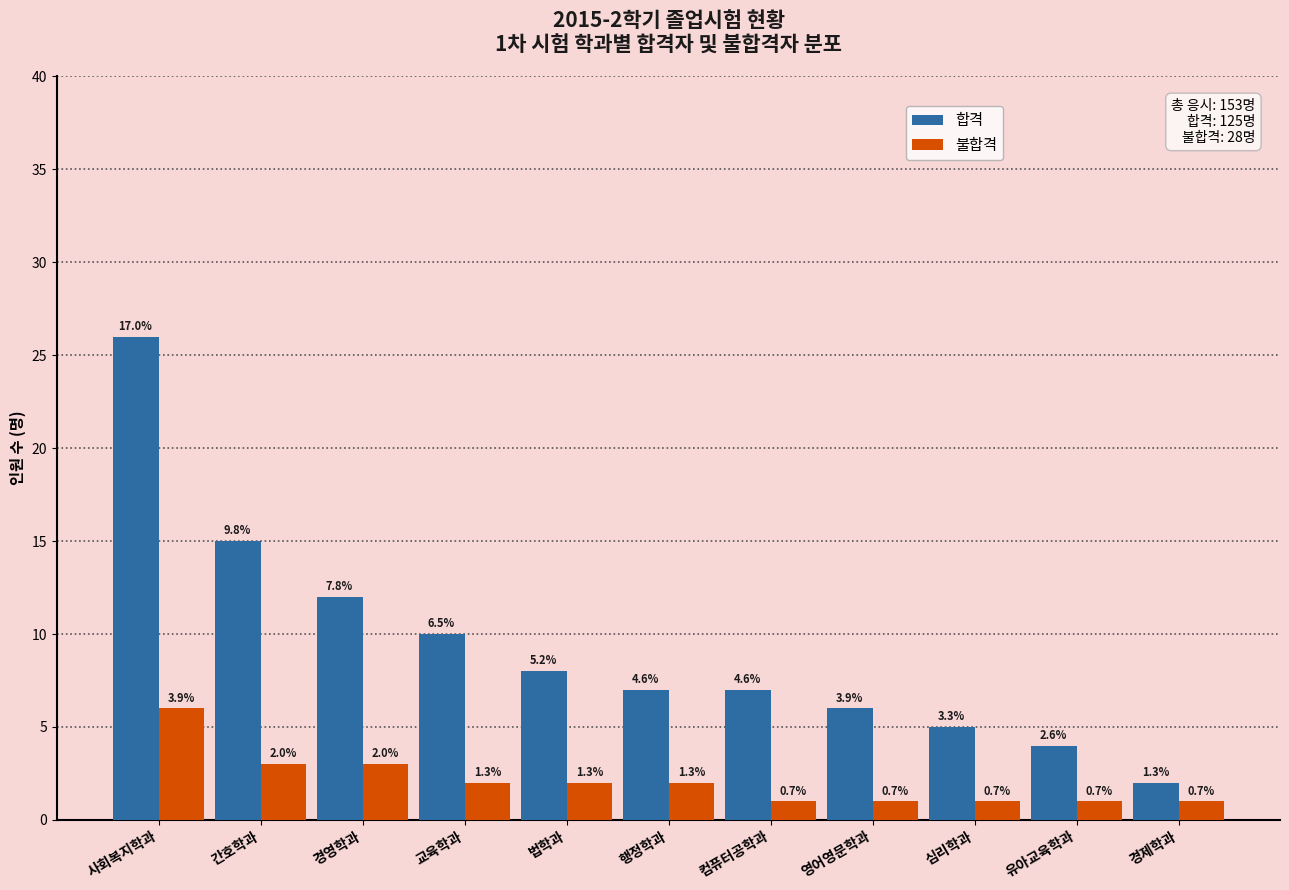

How many bars are there in each group?

2